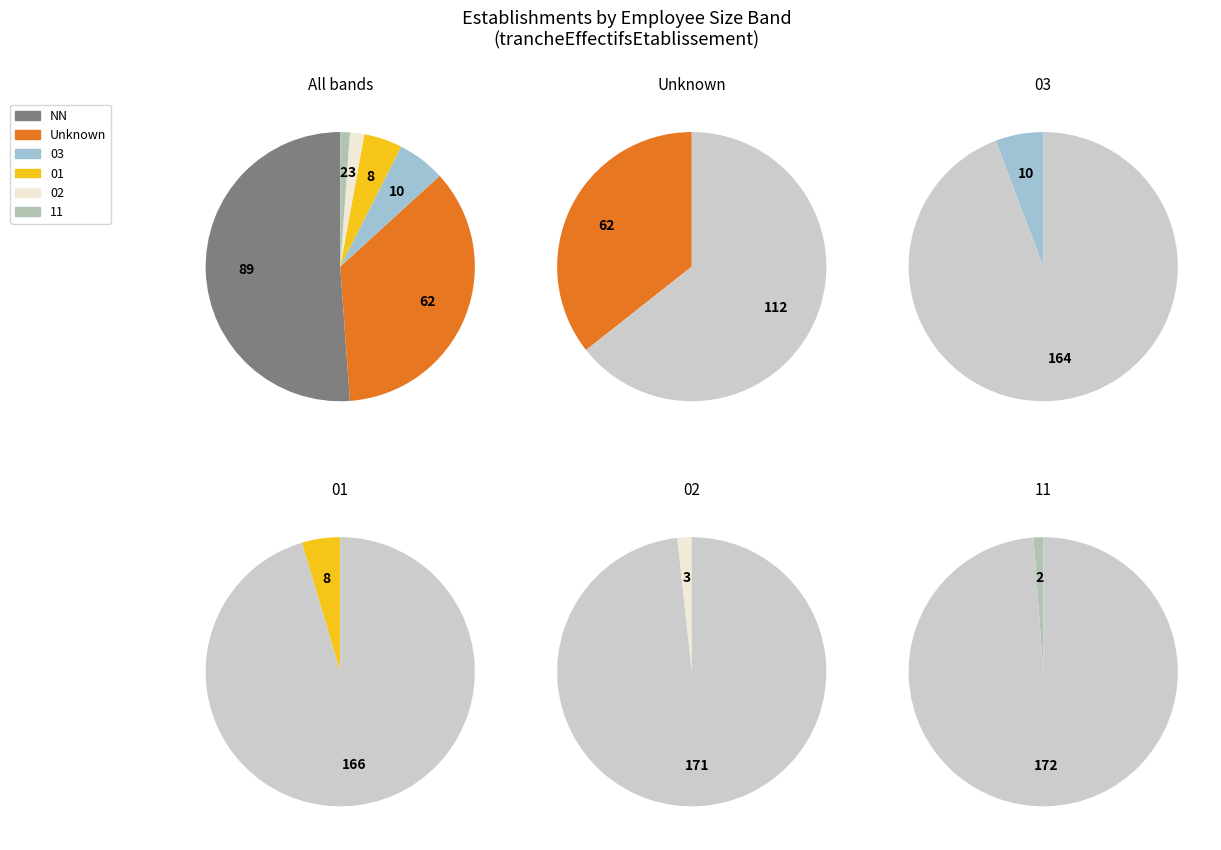

Count the number of slices in the pie.

6